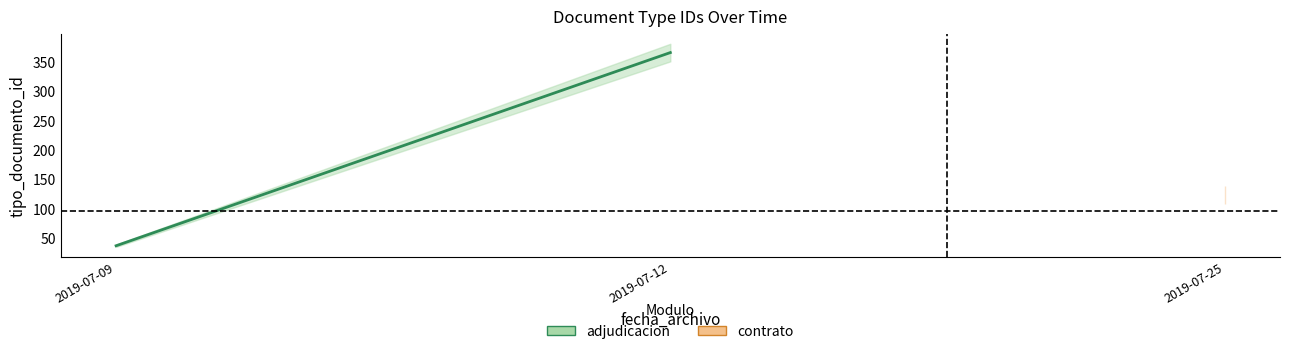

What is the ratio of the value at 2019-07-09 to the value at 2019-07-12?

0.1